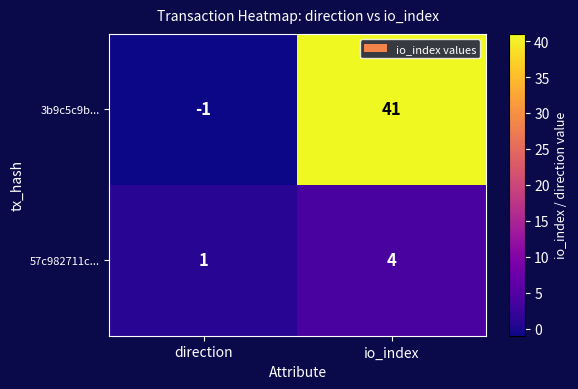

The 57c982711c... series shows 4 at io_index. True or false?

True